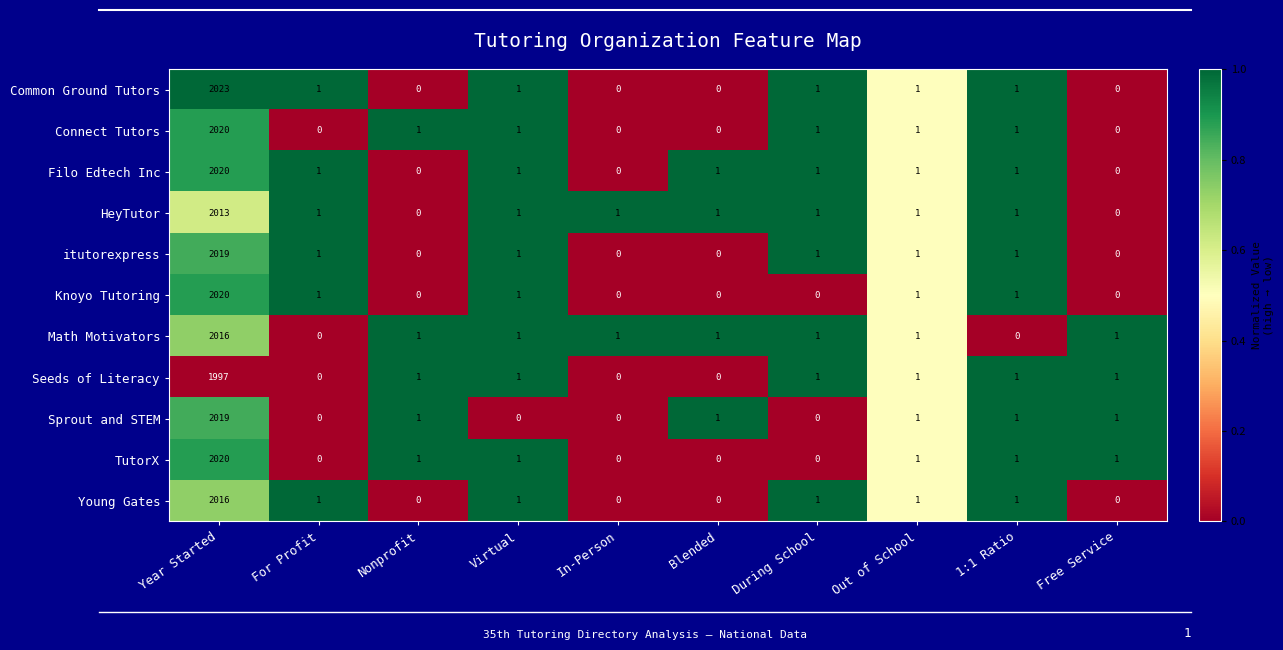

What is the maximum value shown in the chart?

2023